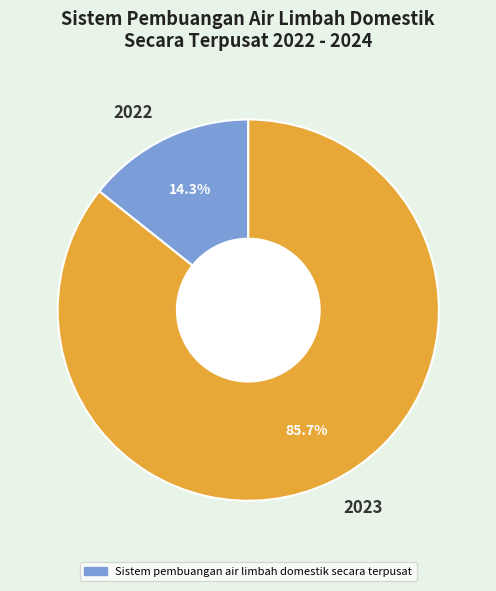

Do 2023 and 2022 together represent more than half of the pie?

Yes